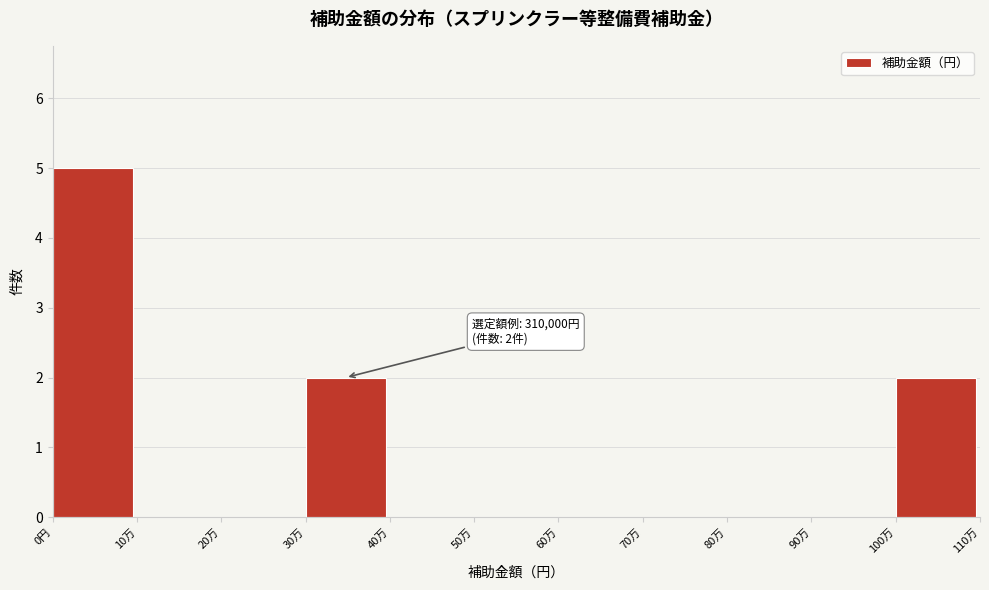

Reading left to right, extract all data points from this chart.

0円=5	10万=0	20万=0	30万=2	40万=0	50万=0	60万=0	70万=0	80万=0	90万=0	100万=2